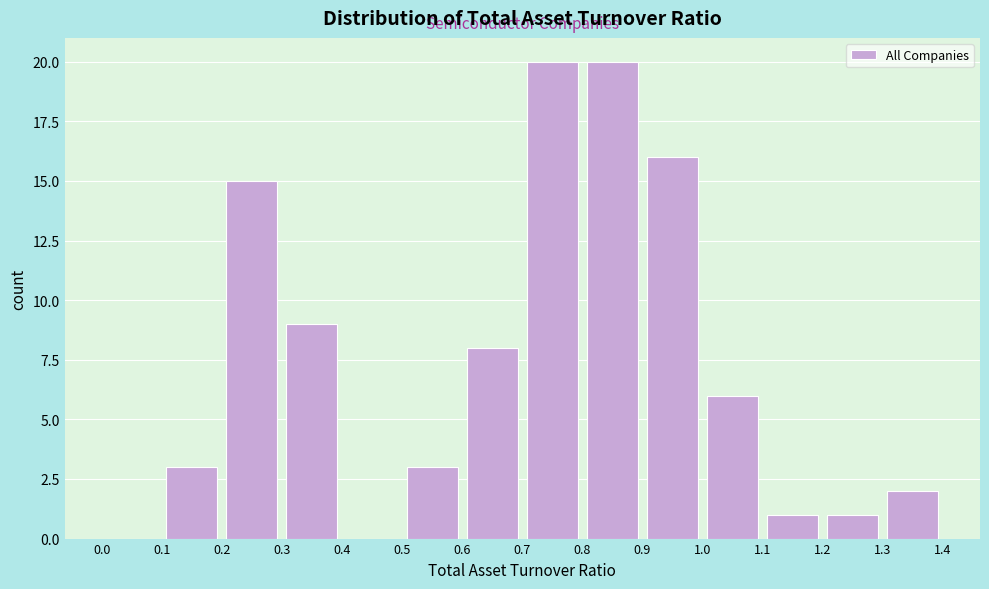

How tall is the bar that spans 0.1 to 0.2 on the x-axis? The values are not printed on the chart, so give them approximately, as read against the axis.

3